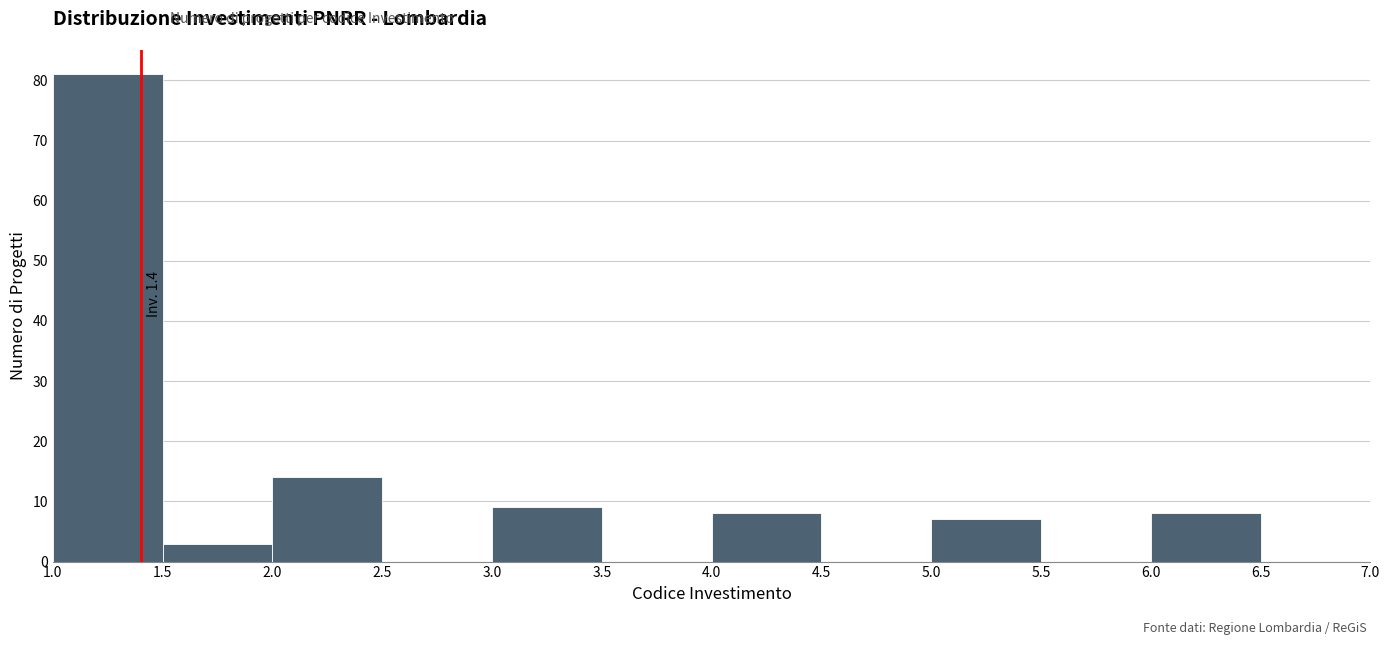

Which range on the x-axis has the tallest bar?

1.0 to 1.5